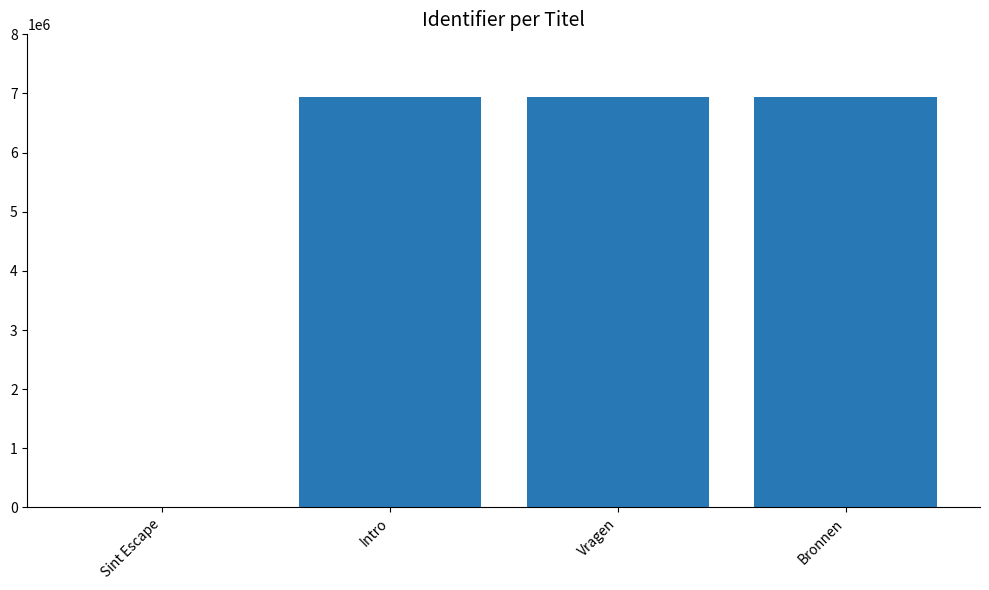

True or false: the data shows 2086406 at Intro.

False